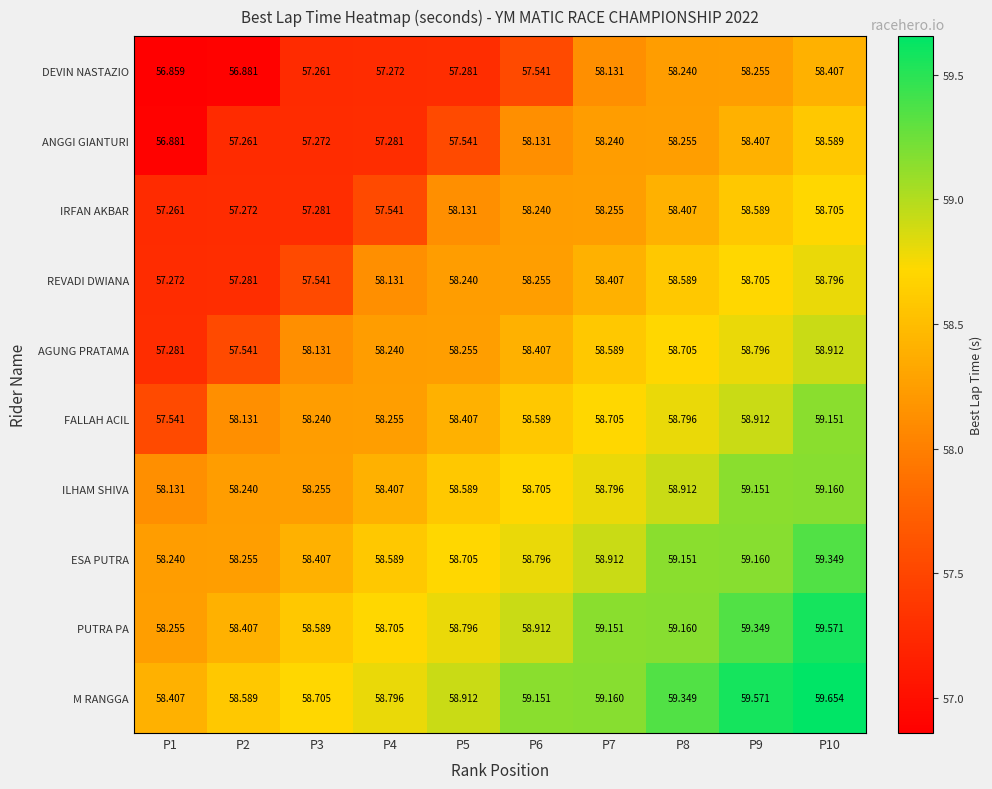

Which series has the widest spread of values?

ANGGI GIANTURI